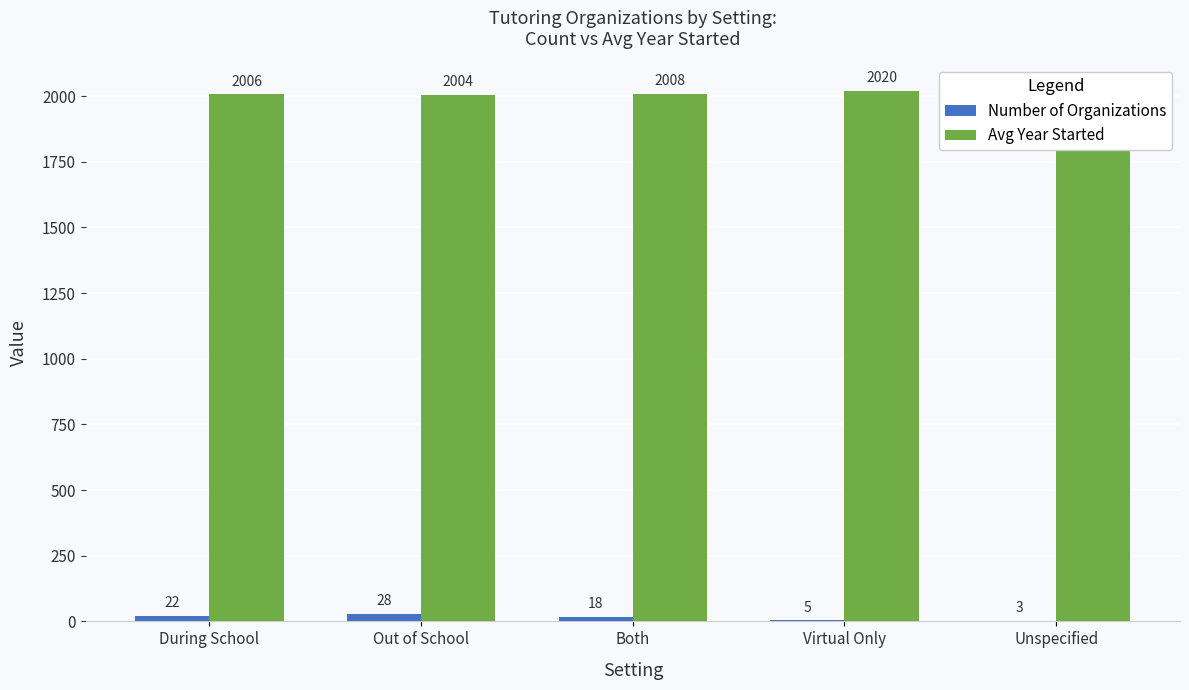

Are the bars grouped side by side (vs. stacked)?

Yes